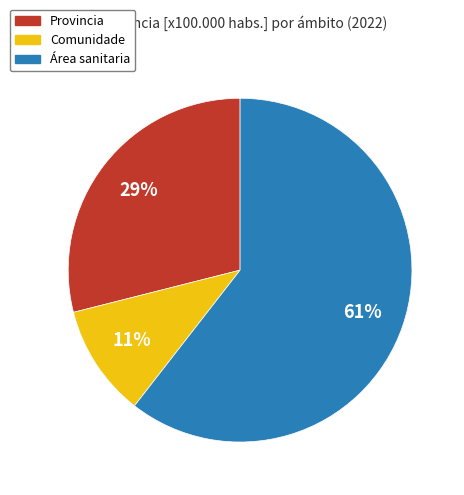

Is there any slice that represents more than half of the pie?

Yes